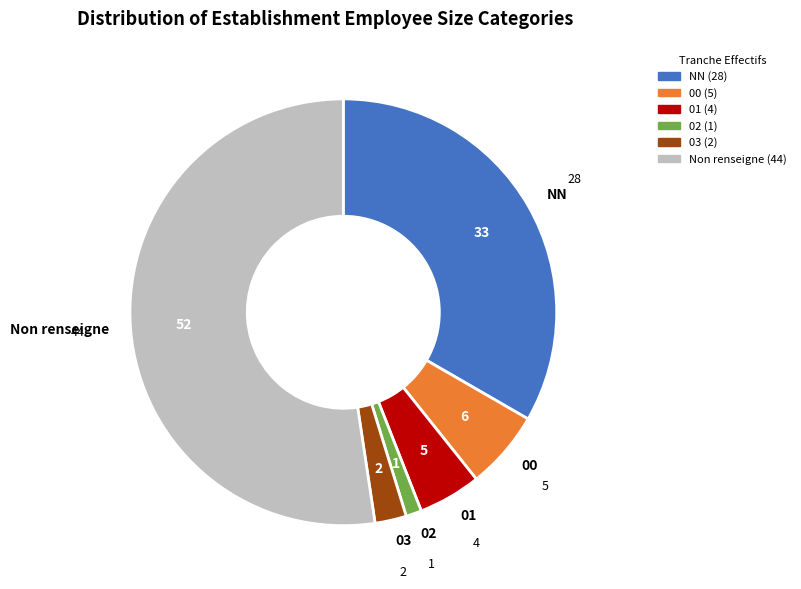

True or false: NN accounts for 33% of the total.

True